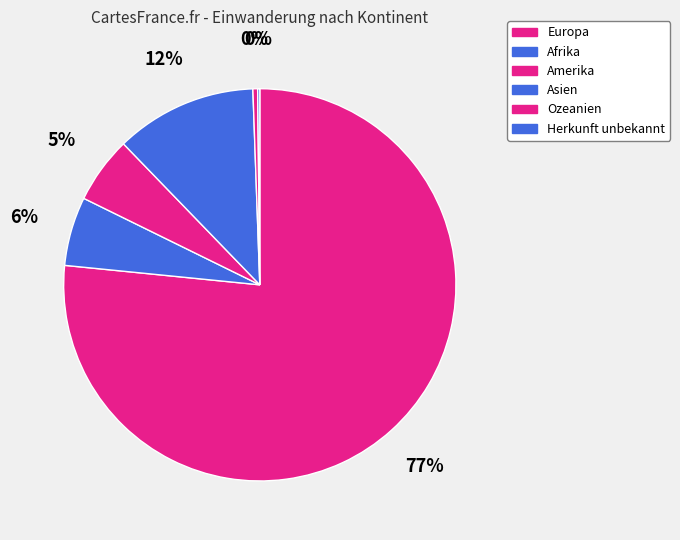

Count the number of slices in the pie.

6